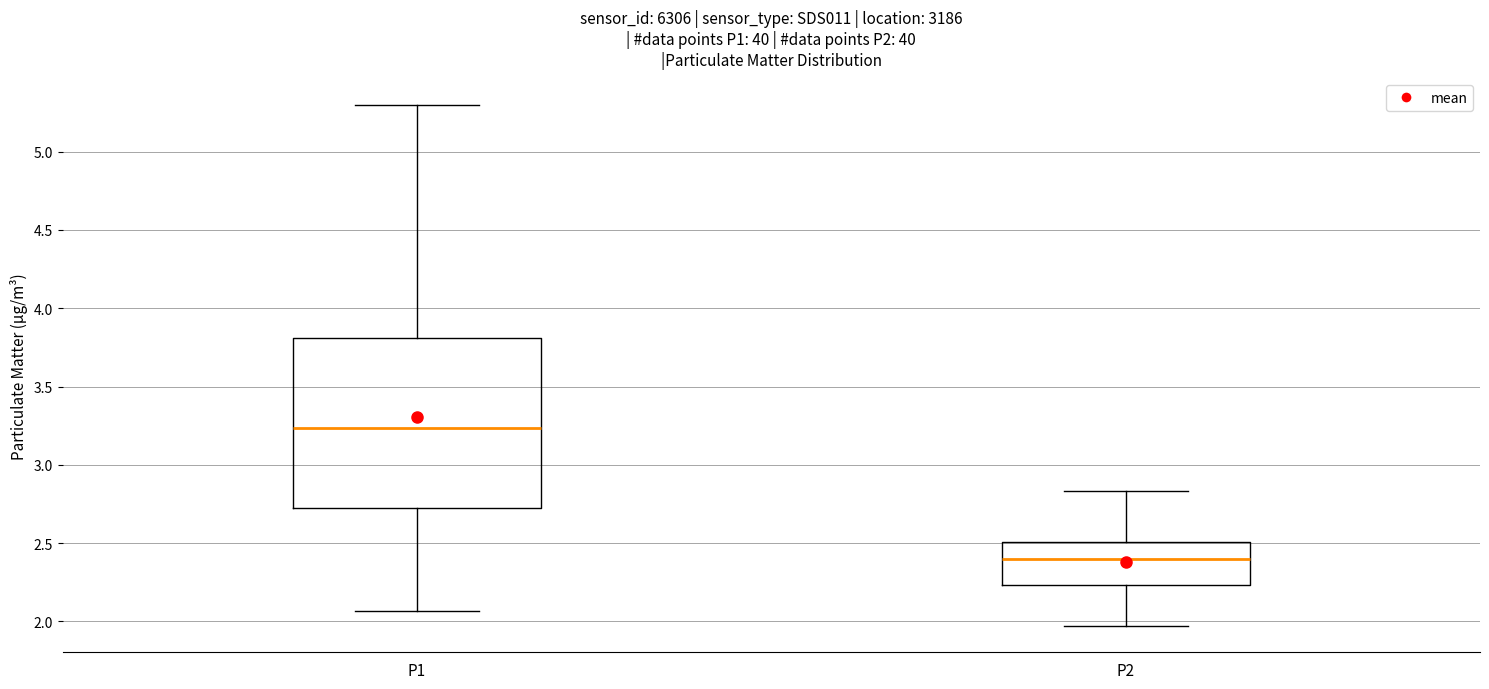

Reading left to right, read every box against the y-axis: the position of its median line, the range the box covers, and the ends of its whiskers. The values are not printed on the chart, so give them approximately, as read against the axis.

P1: median 3.25, box 2.70 to 3.80, whiskers 2.05 to 5.30
P2: median 2.40, box 2.25 to 2.50, whiskers 1.95 to 2.85